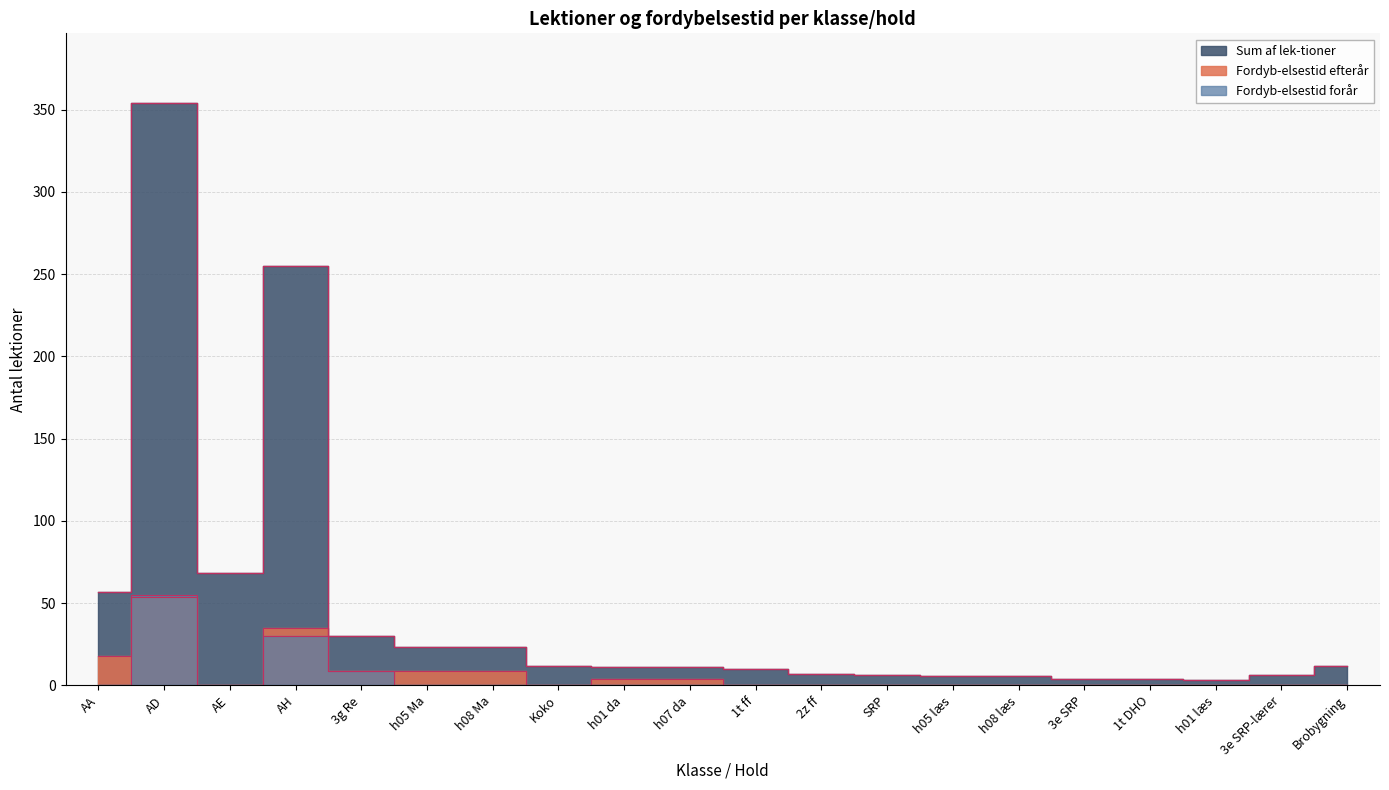

True or false: Fordyb-elsestid forår has a value of 0.0 at h01 læs.

True